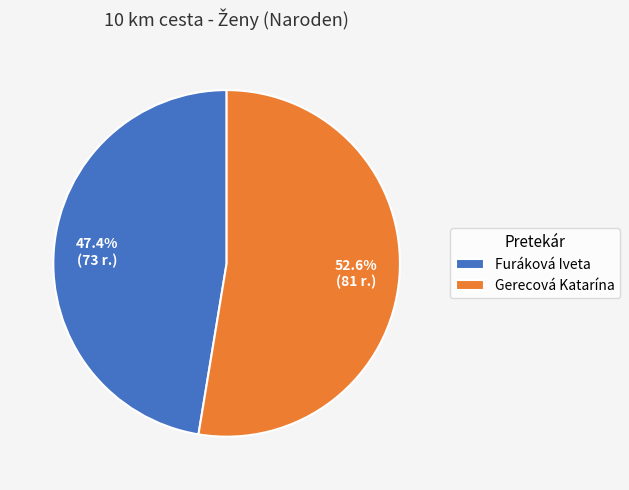

Count the number of slices in the pie.

2